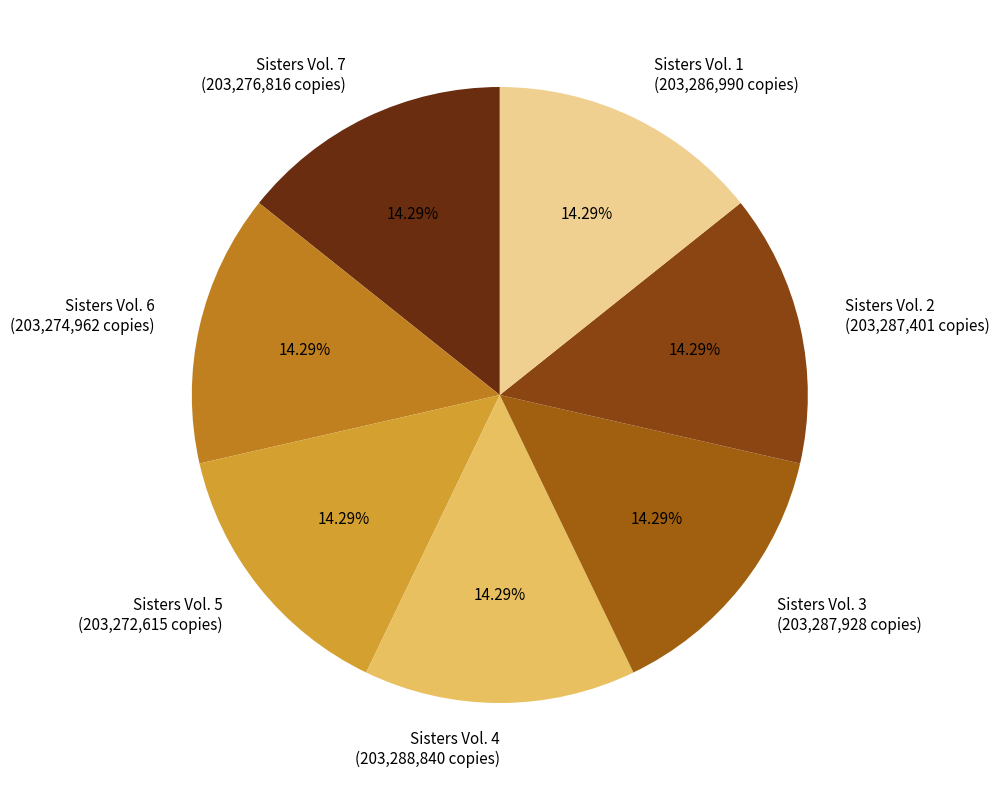

Is there a majority slice in this chart?

No